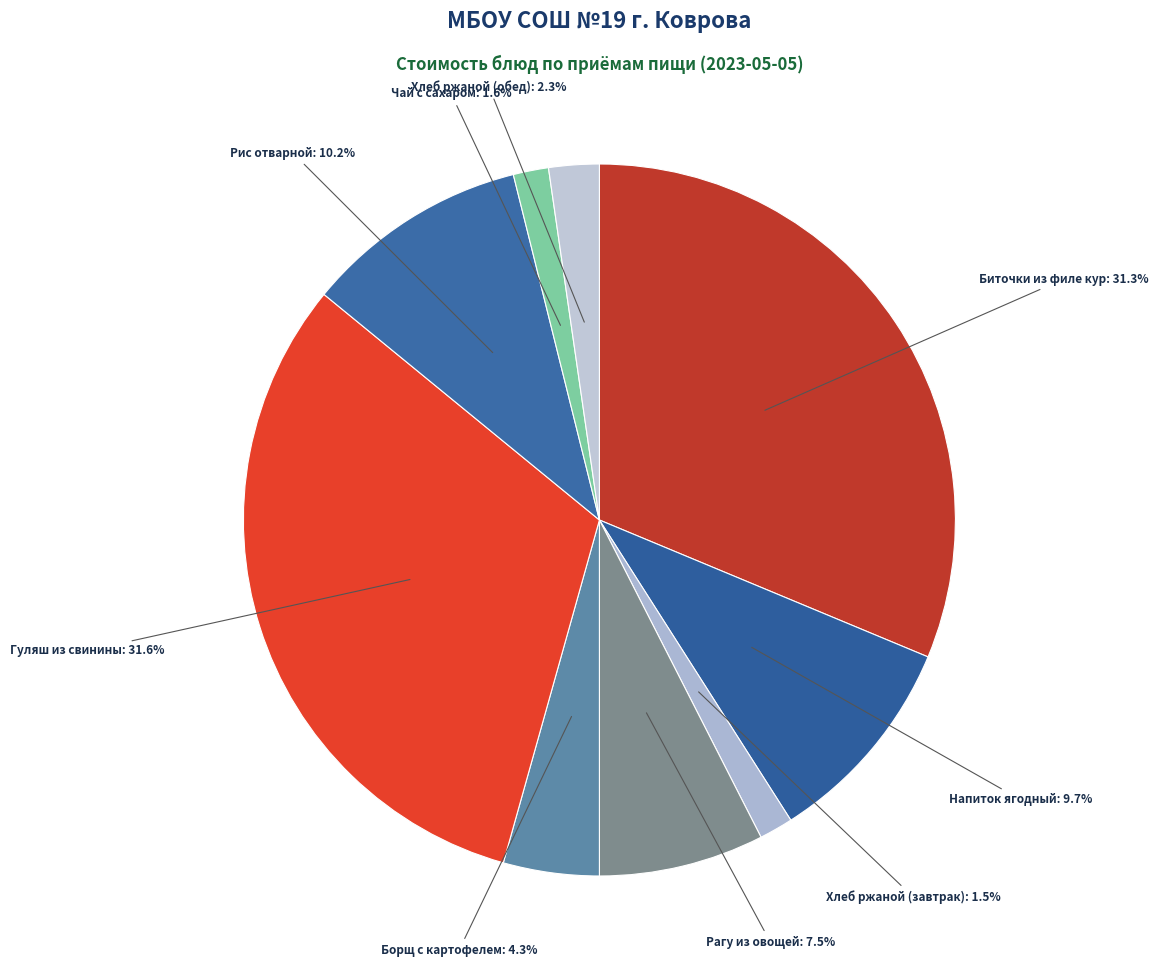

Count the number of slices in the pie.

9